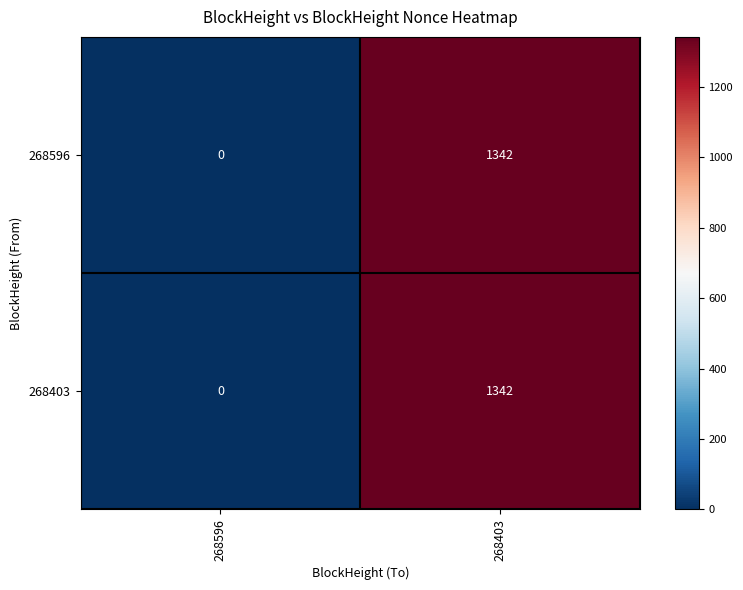

At which label does 268403 reach its minimum?

268596